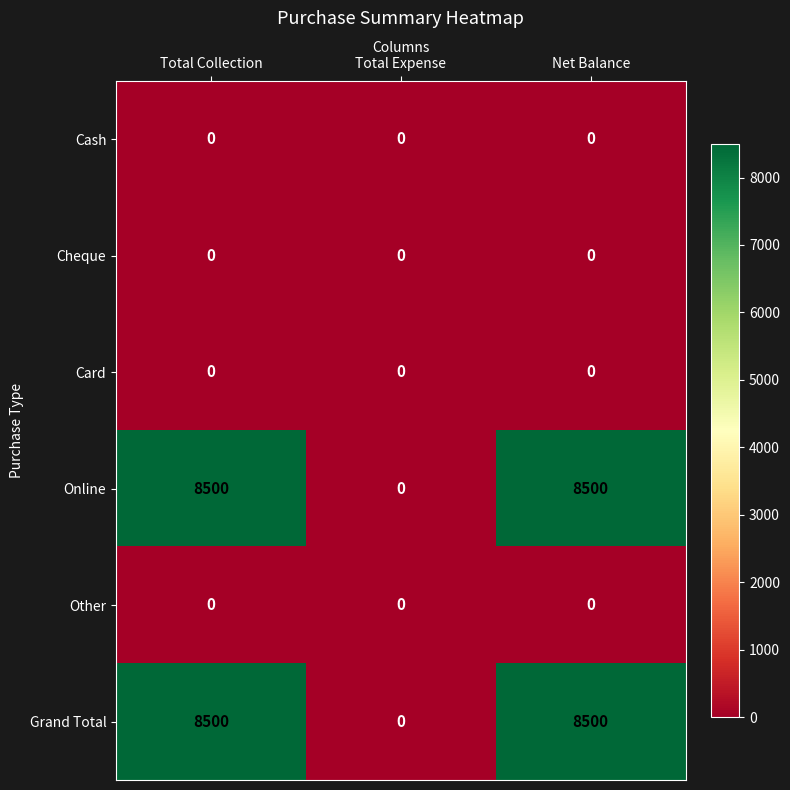

At how many categories does at least one series exceed 1982?

2